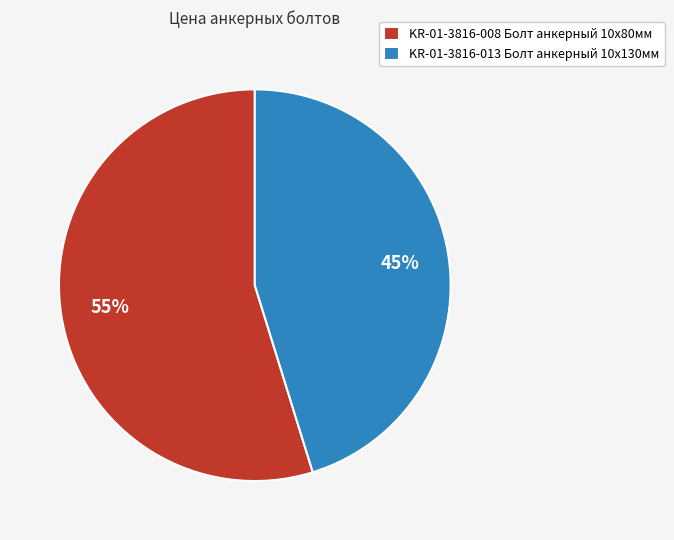

Which has a higher value, KR-01-3816-013 Болт анкерный 10х130мм or KR-01-3816-008 Болт анкерный 10х80мм?

KR-01-3816-008 Болт анкерный 10х80мм